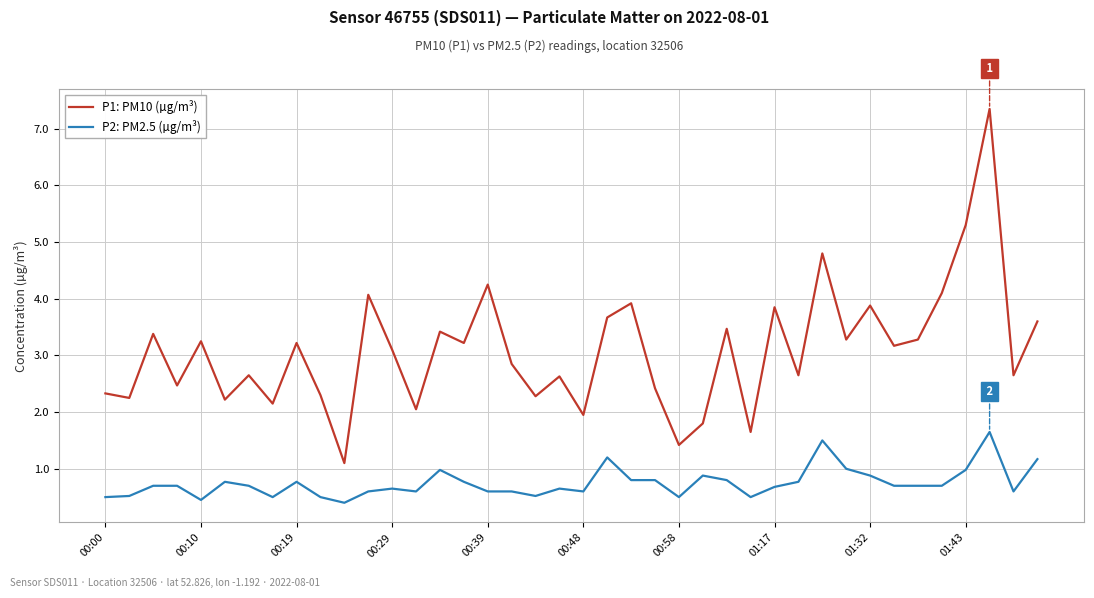

What is the minimum value for P1: PM10 (µg/m³)?

1.1